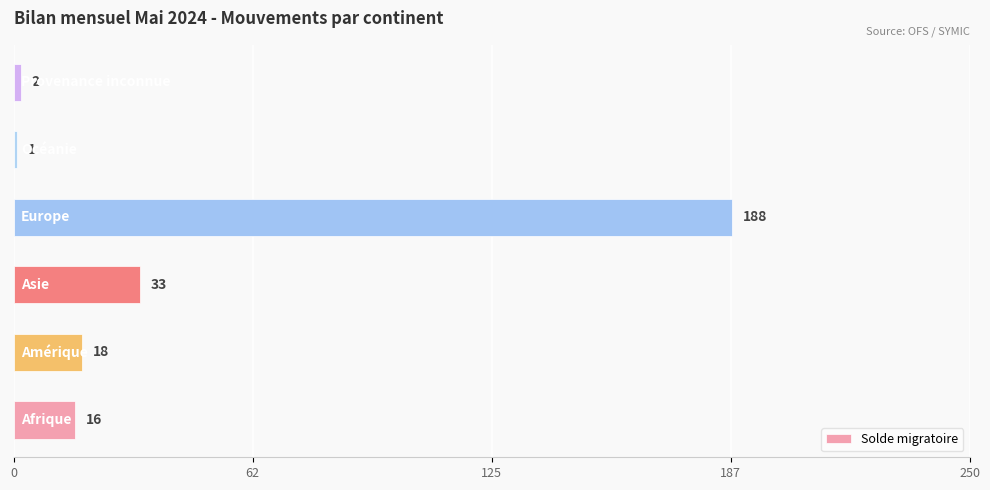

What is the maximum value shown in the chart?

188